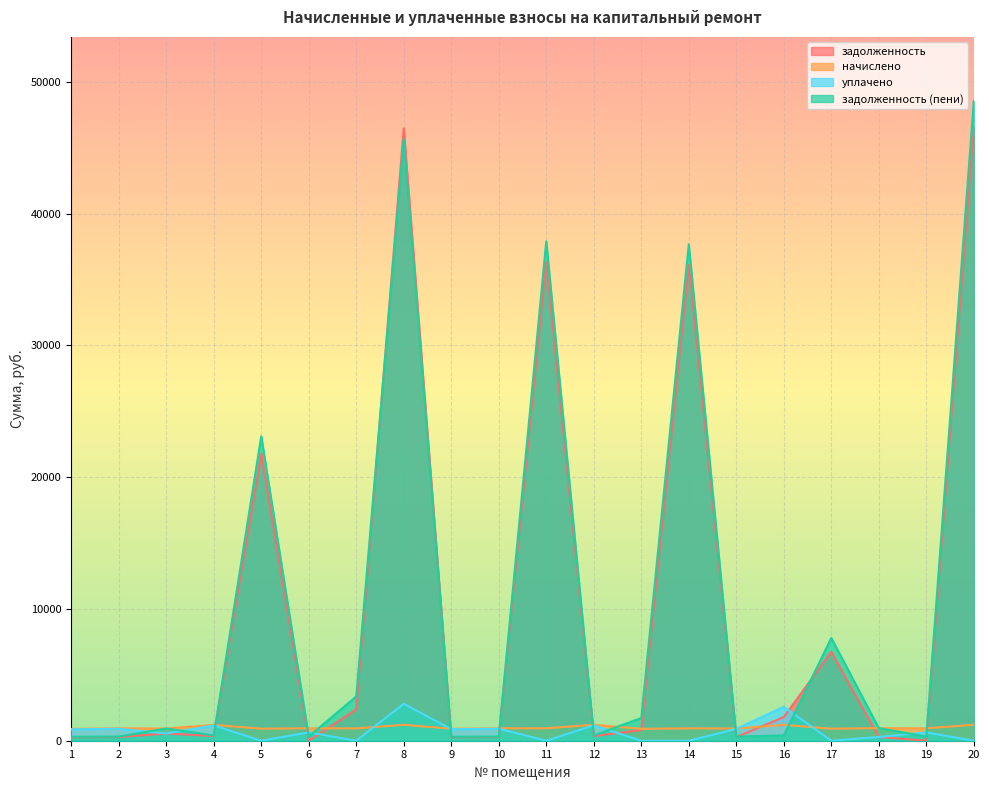

Reading left to right, transcribe all the data shown in this chart.

задолженность: 266.1	279.3	550.2	355.1	21776.4	0.0	2377.6	46460.7	268.7	279.3	36312.5	357.8	802.2	36105.4	274.0	1797.8	6742.2	283.9	0.0	46529.8
начислено: 900.6	945.5	929.3	1202.0	913.1	947.2	934.7	1207.3	909.6	945.5	943.6	1211.0	904.2	938.2	927.5	1203.8	913.1	956.2	943.6	1209.2
уплачено: 866.5	909.6	550.2	1156.4	0.0	631.5	0.0	2803.6	875.1	909.6	0.0	1165.5	0.0	0.0	892.4	2576.4	0.0	283.9	629.1	0.0
задолженность (пени): 300.2	315.1	932.0	400.7	23098.3	315.7	3360.8	45656.4	303.2	315.1	37886.6	403.2	1720.9	37670.5	309.2	401.3	7793.9	958.1	314.6	48546.7